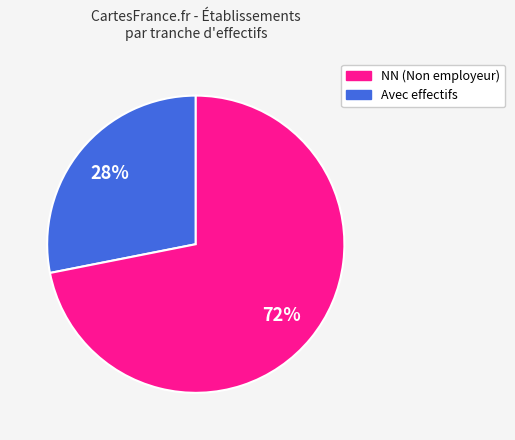

Is there any slice that represents more than half of the pie?

Yes